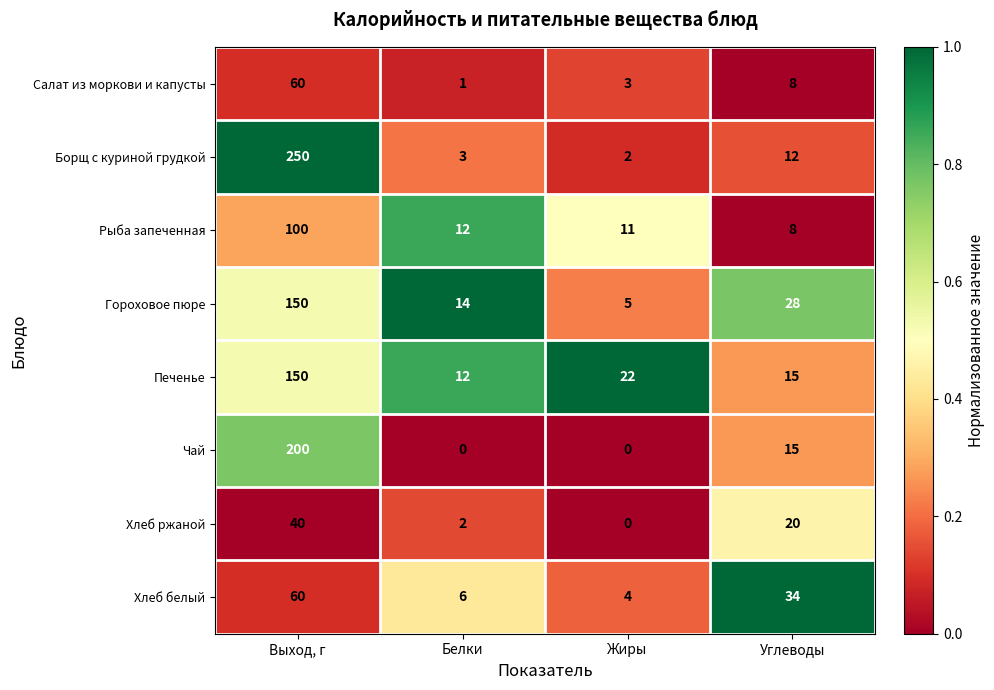

At which category does the chart reach its peak across all series?

Выход, г